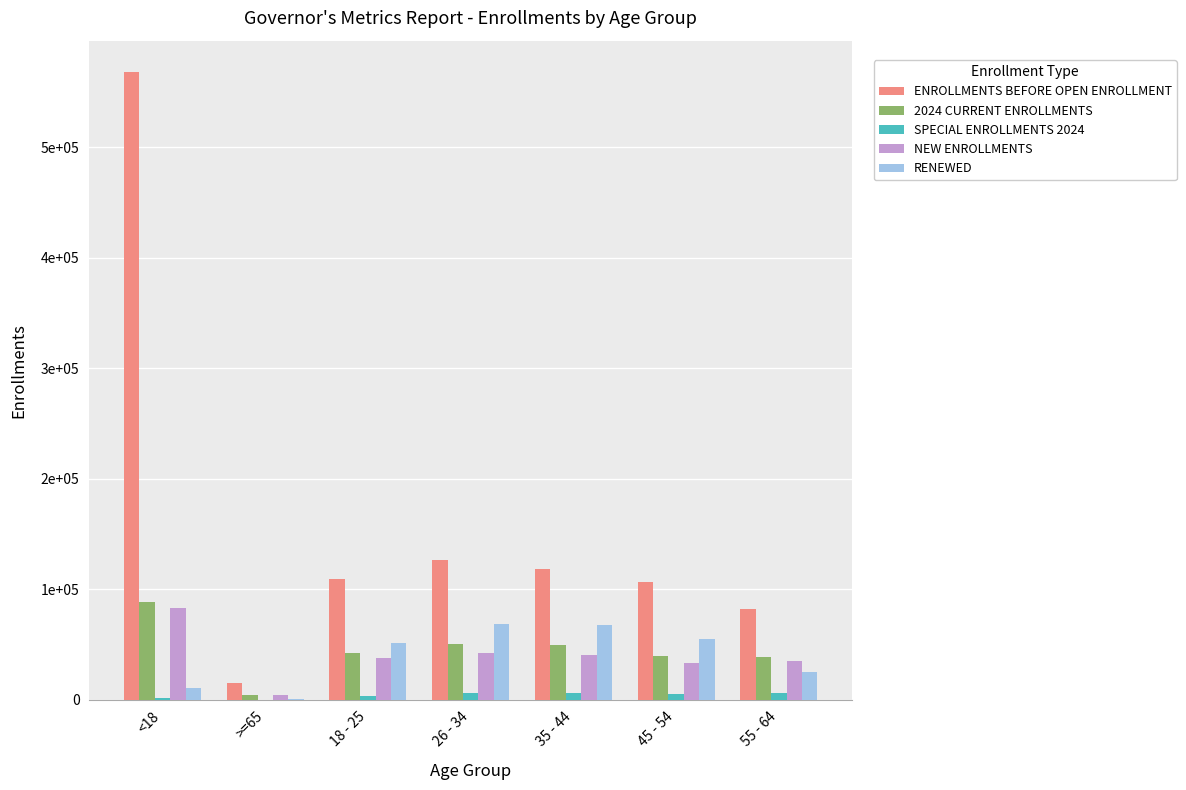

What are all the series names shown in the legend?

ENROLLMENTS BEFORE OPEN ENROLLMENT, 2024 CURRENT ENROLLMENTS, SPECIAL ENROLLMENTS 2024, NEW ENROLLMENTS, RENEWED